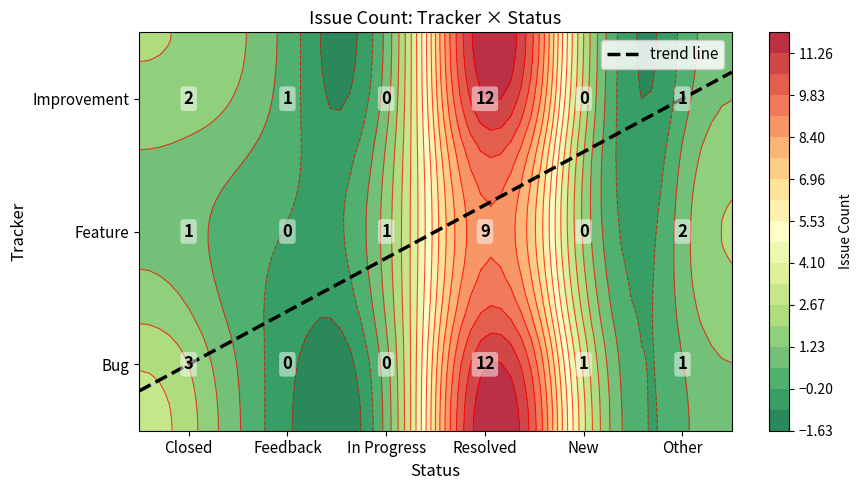

What is the spread (max minus min) of values at New?

1